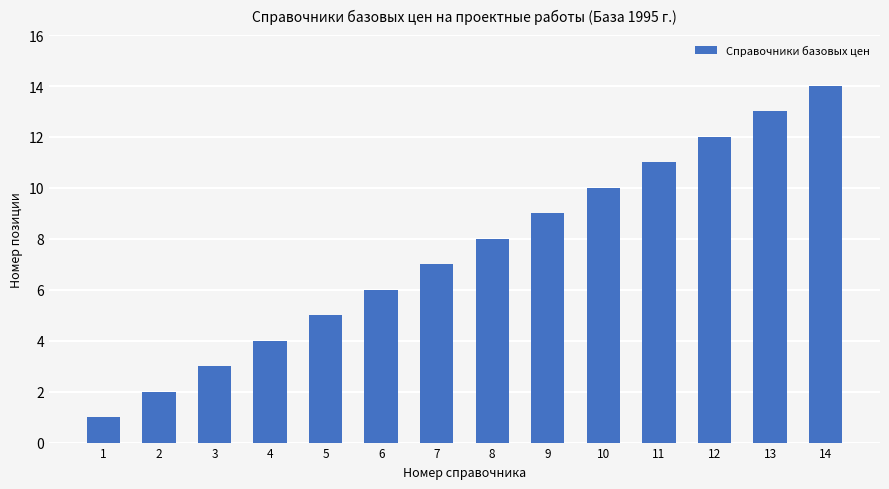

True or false: the data shows 2 at 1.

False